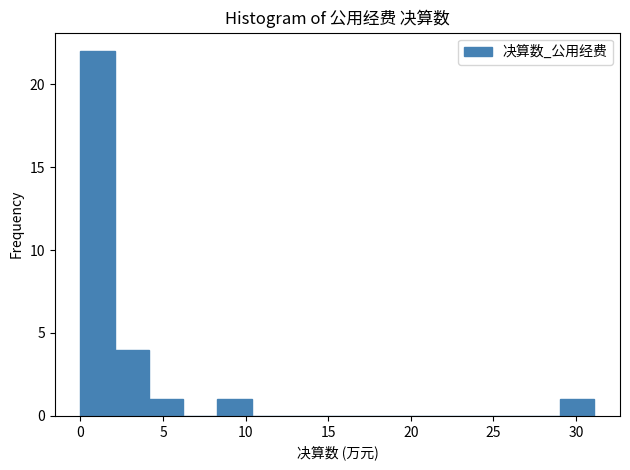

Reading left to right, transcribe this chart: for each bar, give the range it covers on the x-axis and its height. Neither the bar edges nor the heights are printed on the chart, so give them approximately, as read against the axes.

0.0 to 2.0: 22
2.0 to 4.0: 4
4.0 to 6.0: 1
6.0 to 8.5: 0
8.5 to 10.5: 1
10.5 to 12.5: 0
12.5 to 14.5: 0
14.5 to 16.5: 0
16.5 to 18.5: 0
18.5 to 20.5: 0
20.5 to 23.0: 0
23.0 to 25.0: 0
25.0 to 27.0: 0
27.0 to 29.0: 0
29.0 to 31.0: 1